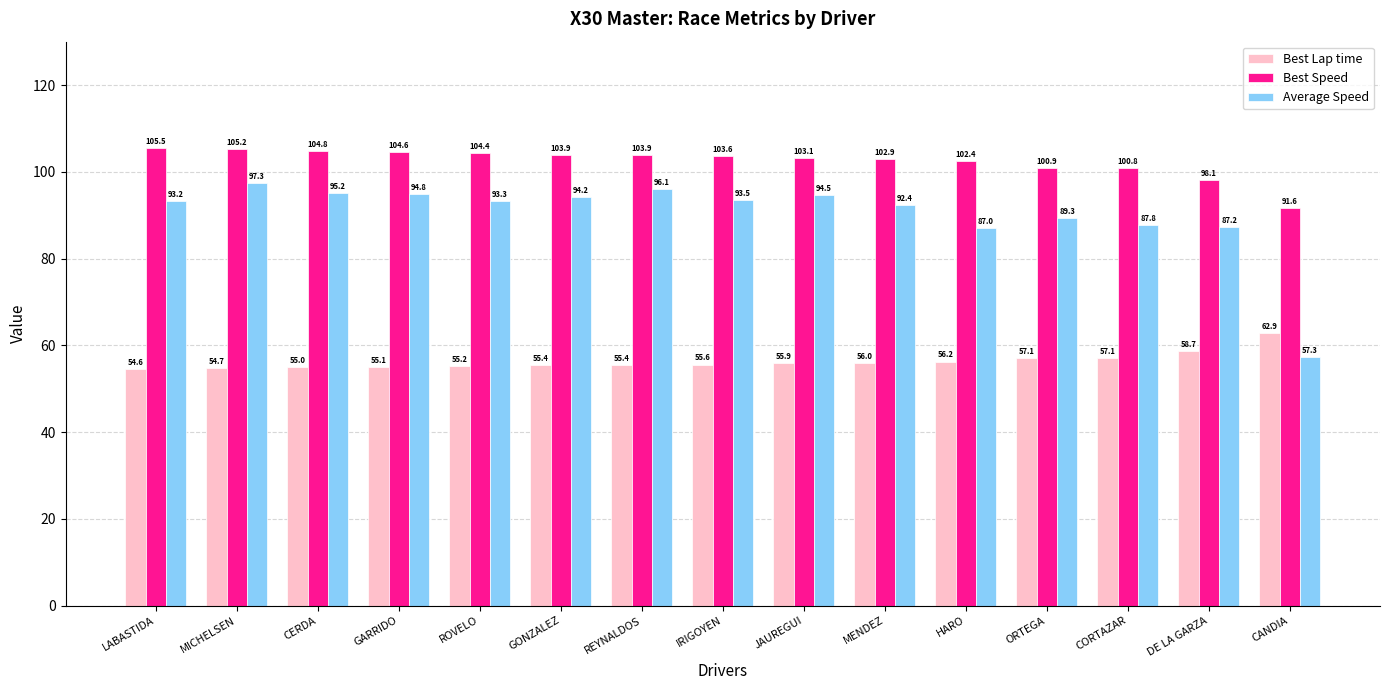

What is the label of the 11th bar from the right?

ROVELO